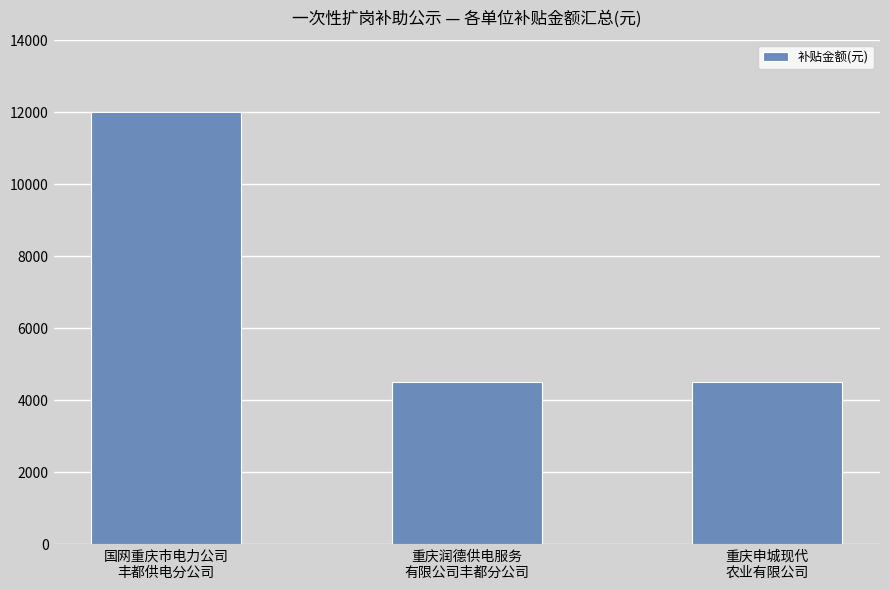

True or false: the data shows 4500 at 重庆申城现代
农业有限公司.

True